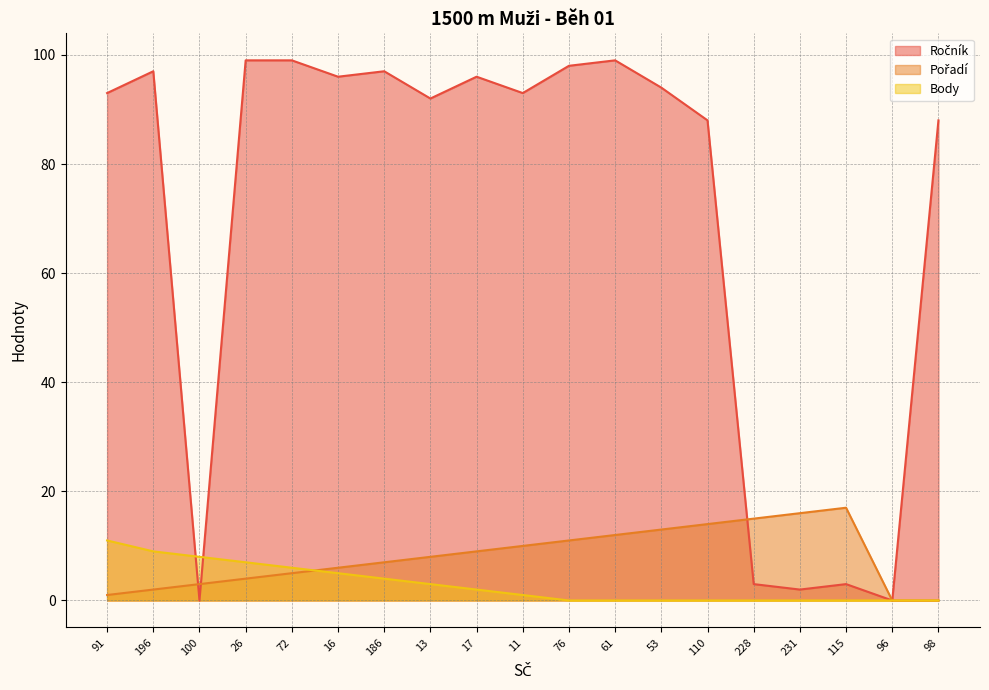

At which label does Pořadí reach its minimum?

96